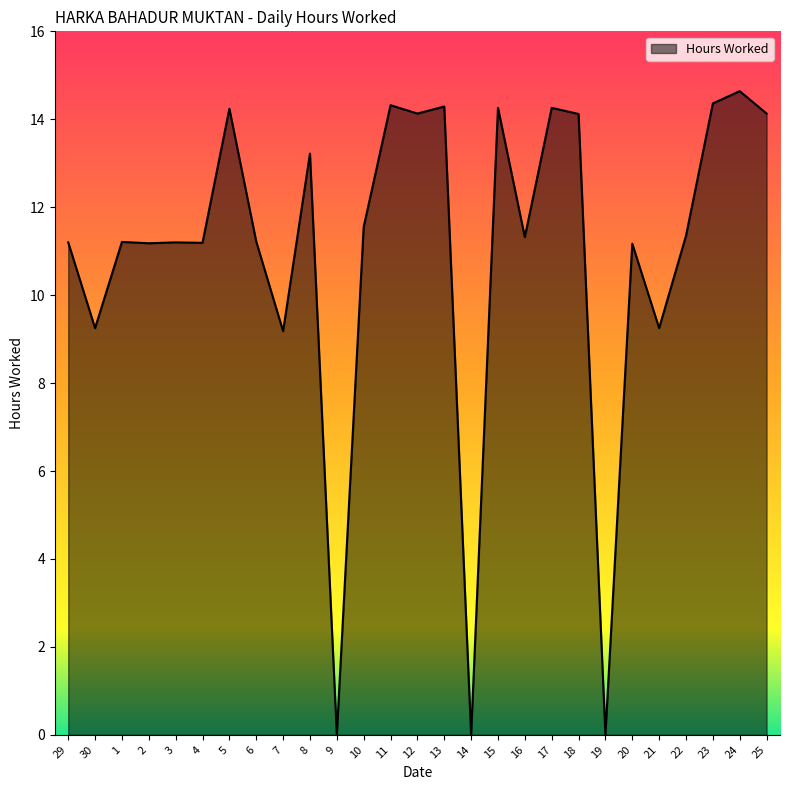

Where does the data first go above 11?

29